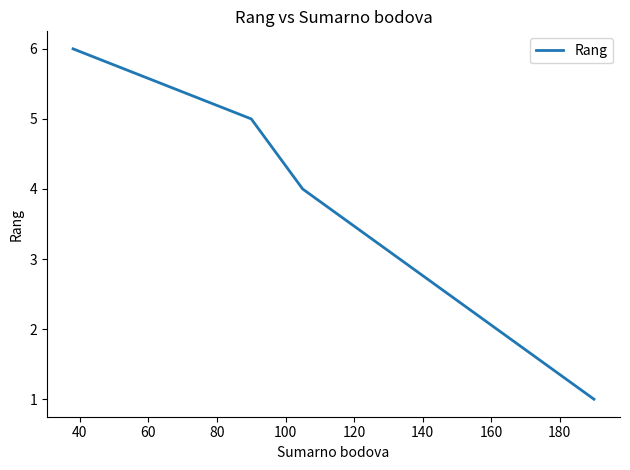

What is the maximum value shown in the chart?

6